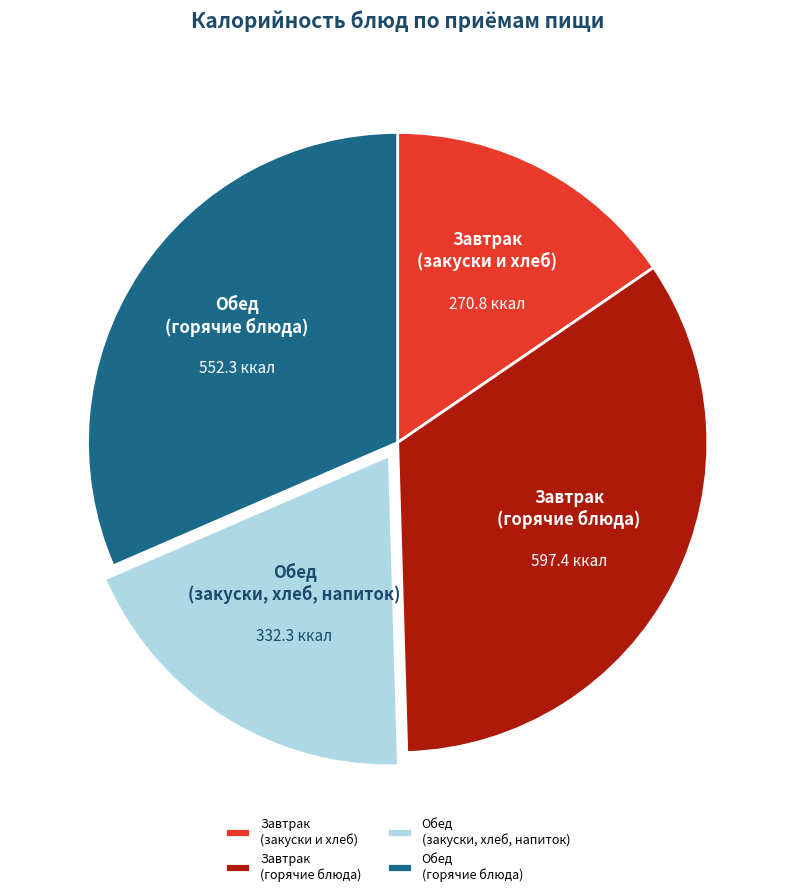

How many slices are in this pie chart?

4